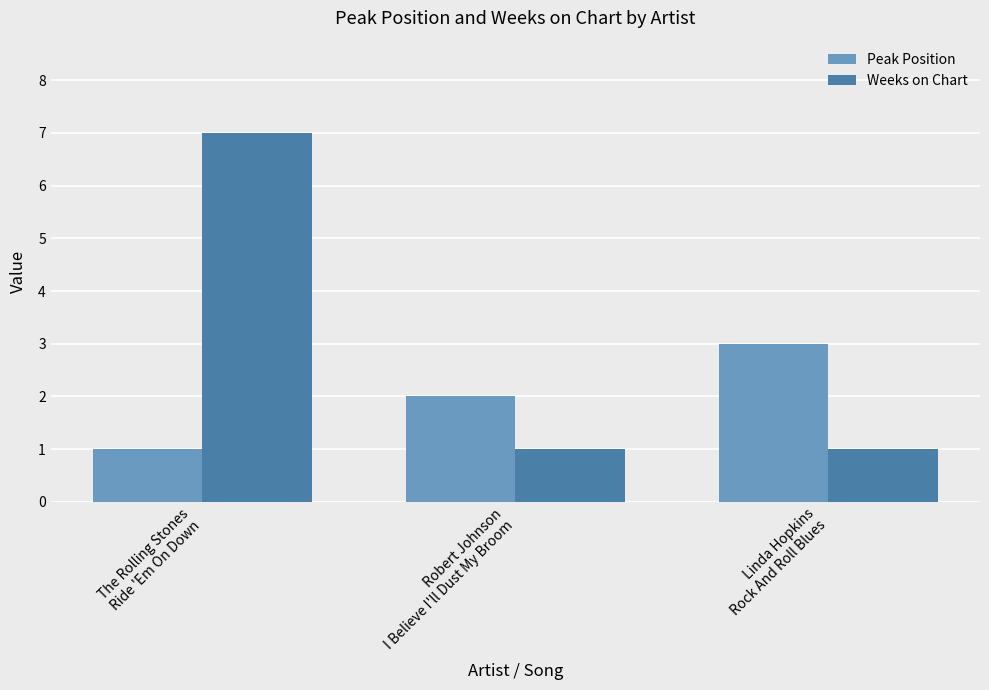

How many groups of bars are there?

3